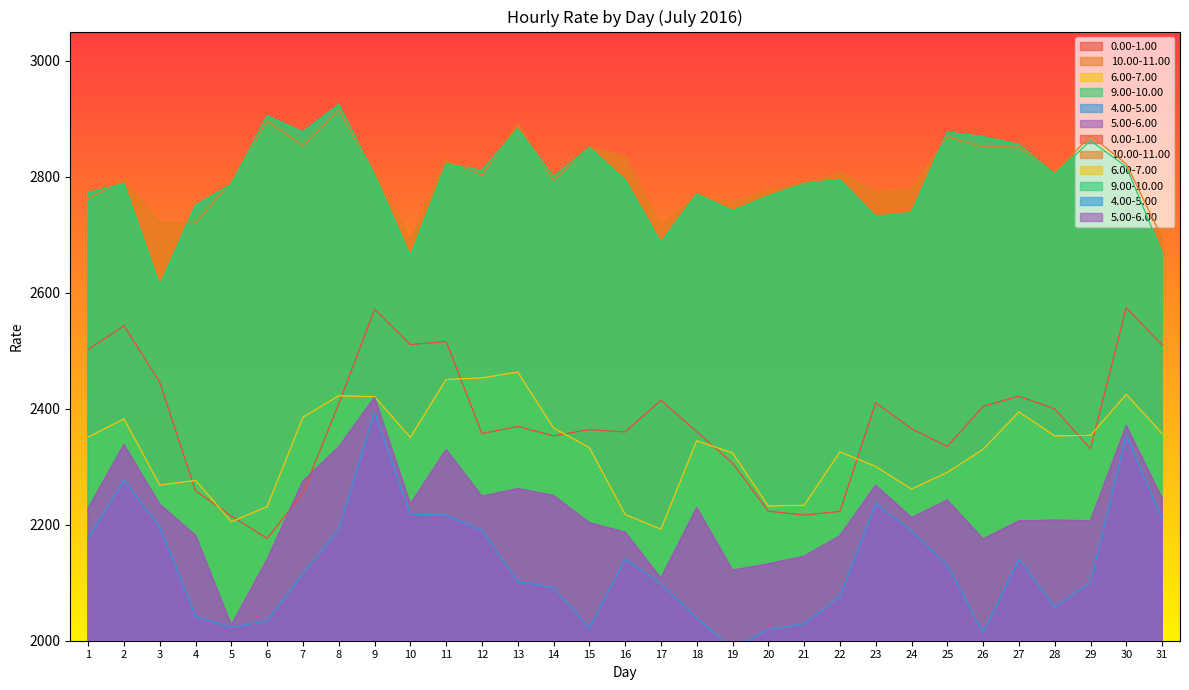

True or false: 5.00-6.00 has more than 2 interior local peaks.

True